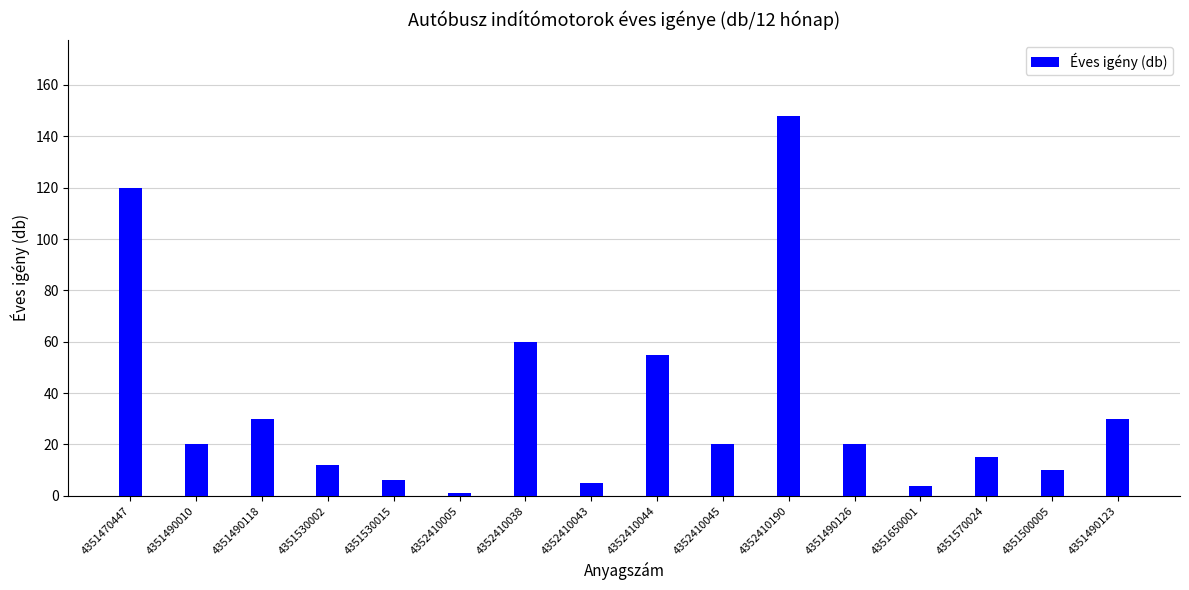

Where is the data nearest to the value 74?

4352410038